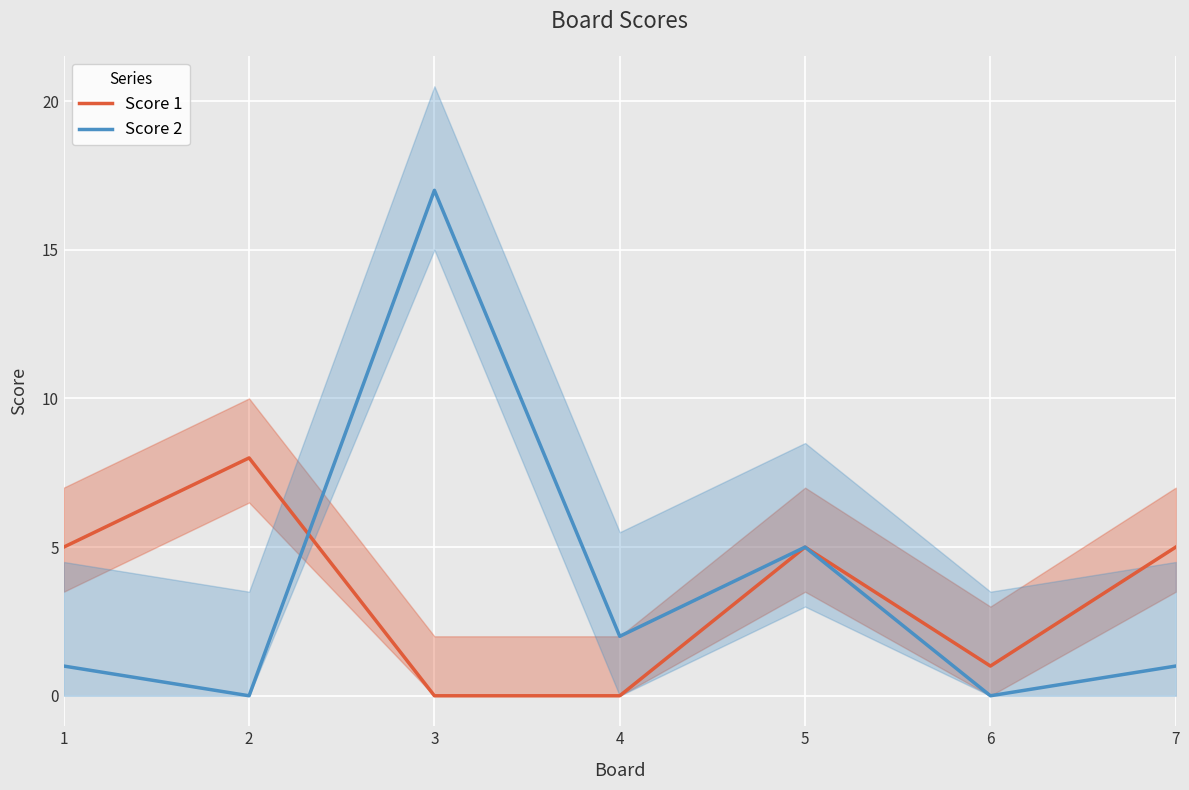

Which category has the highest value in the Score 2 series?

3